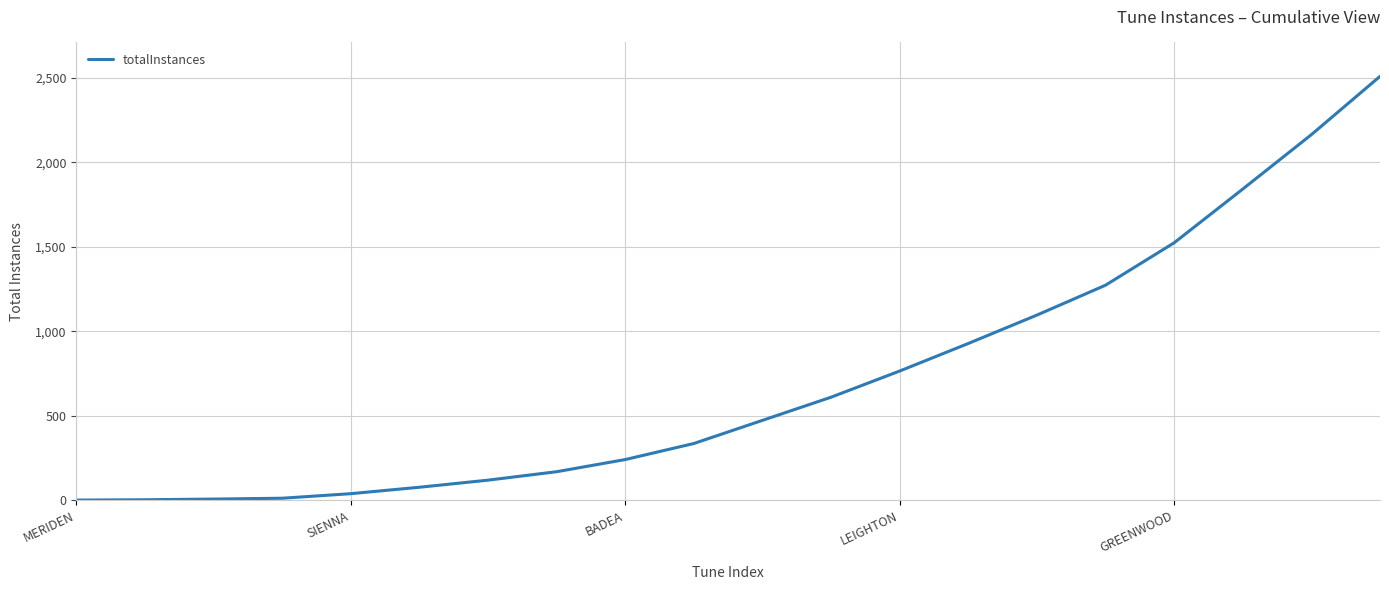

What is the difference between the maximum and minimum values?

2508